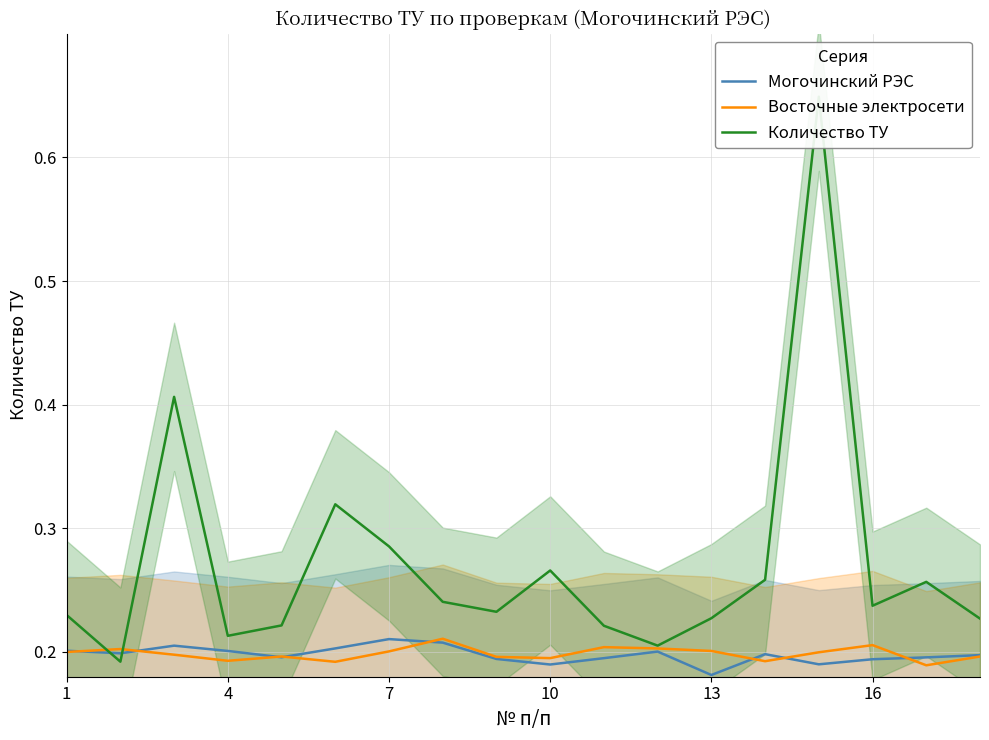

Which series changed the most between 7 and 6?

Количество ТУ